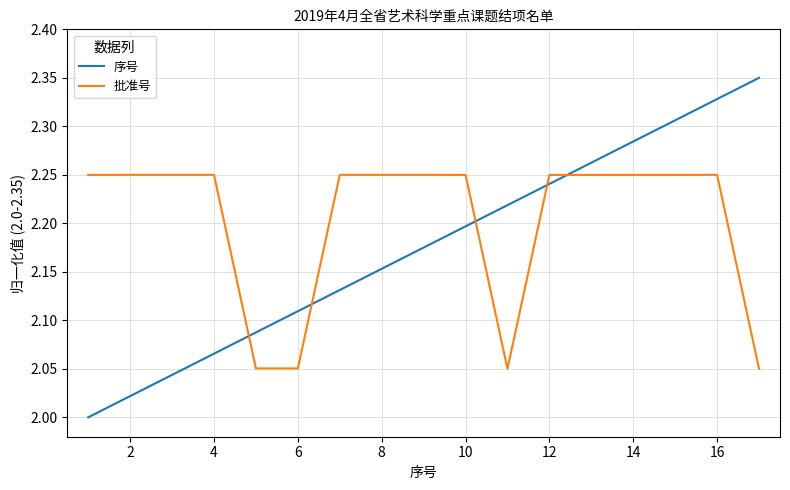

True or false: 序号 and 批准号 cross at least once.

True